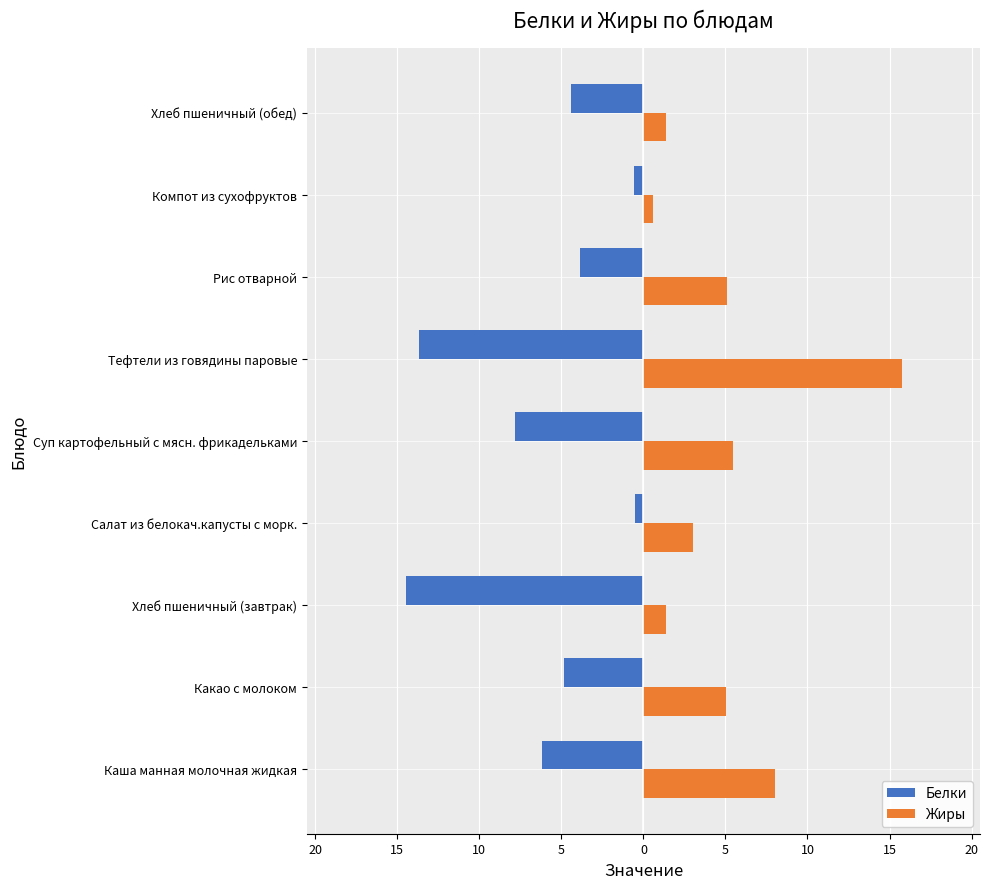

What are all the series names shown in the legend?

Белки, Жиры